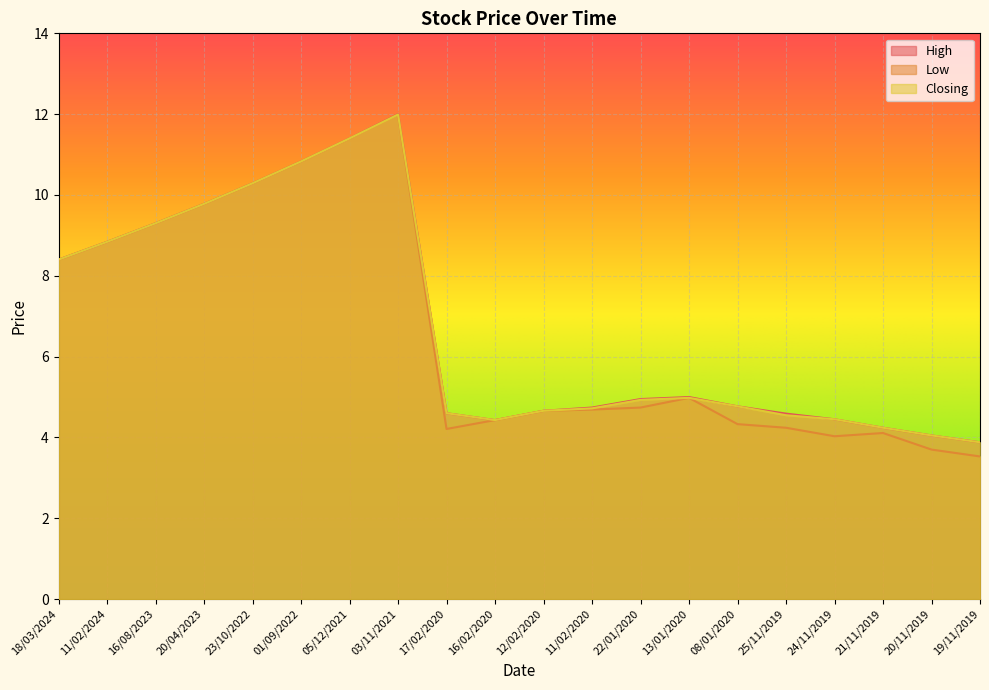

What are all the series names shown in the legend?

High, Low, Closing